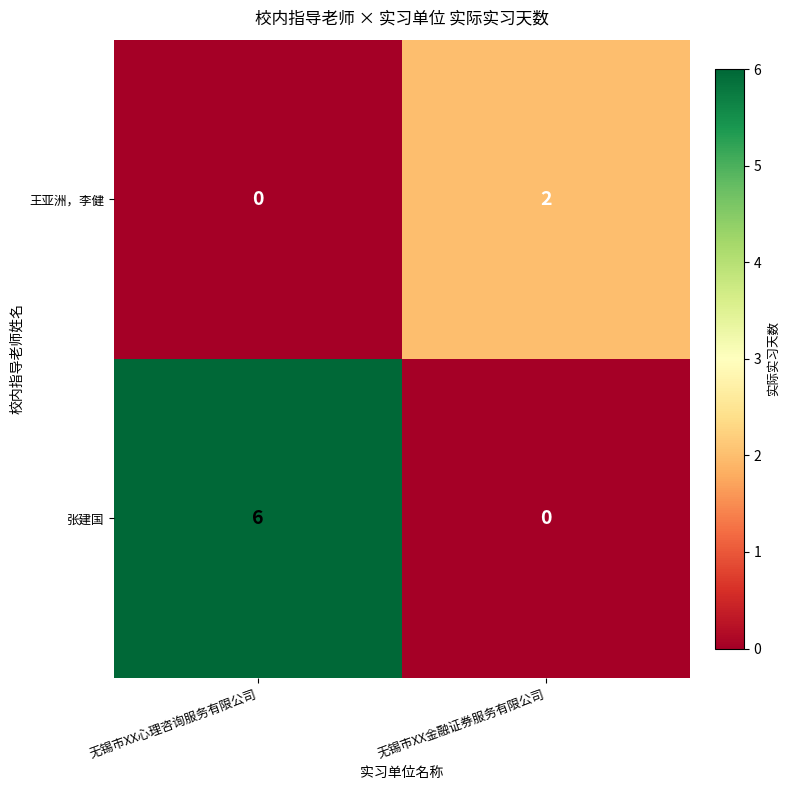

Which series has the largest total across all categories?

张建国